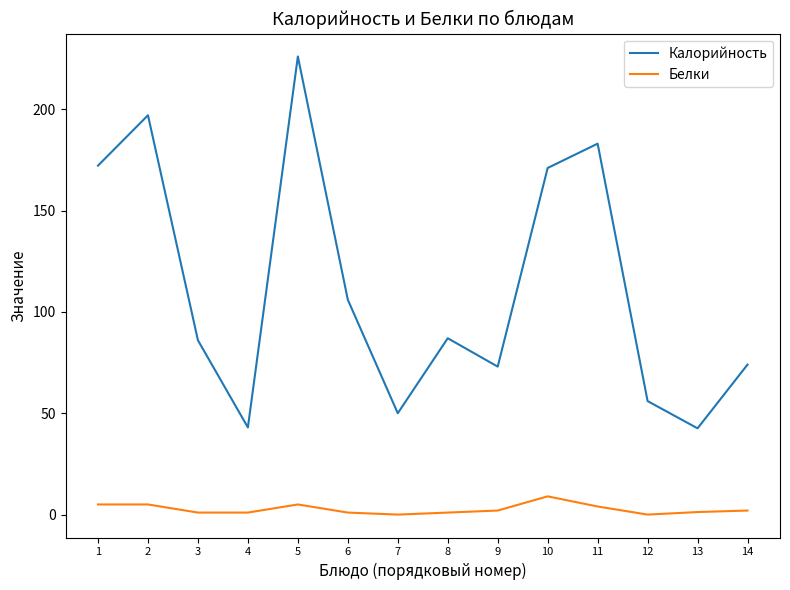

What is the minimum value for Калорийность?

42.6